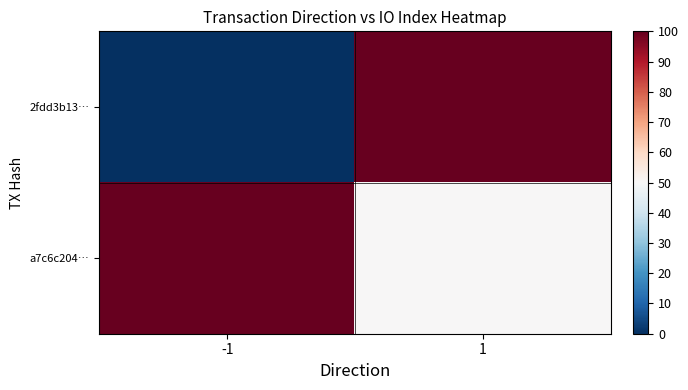

What is the difference between the highest and lowest values at -1?

100